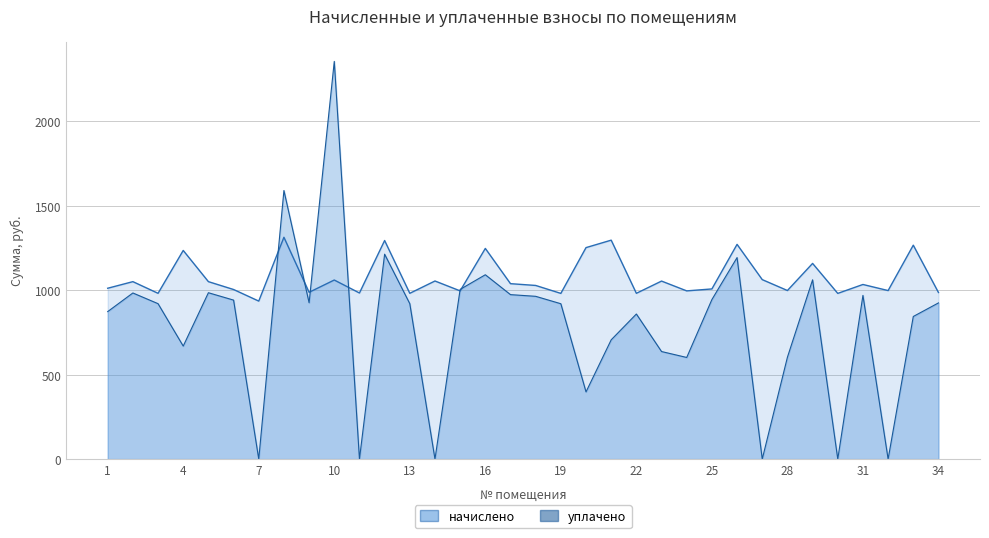

How many times do уплачено and начислено cross each other?

6